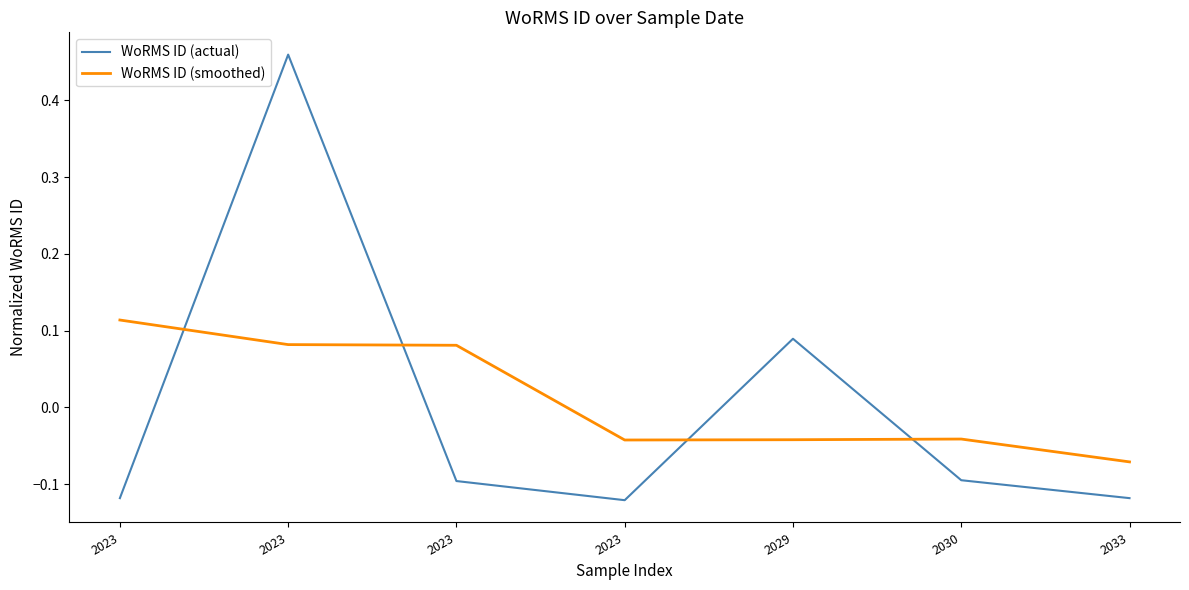

What are all the series names shown in the legend?

WoRMS ID (actual), WoRMS ID (smoothed)